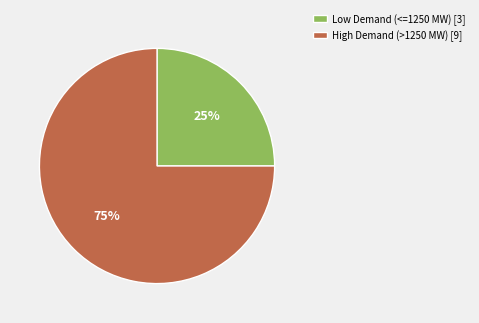

What percentage is the Low Demand (<=1250 MW) [3] slice, to the nearest percent?

25%